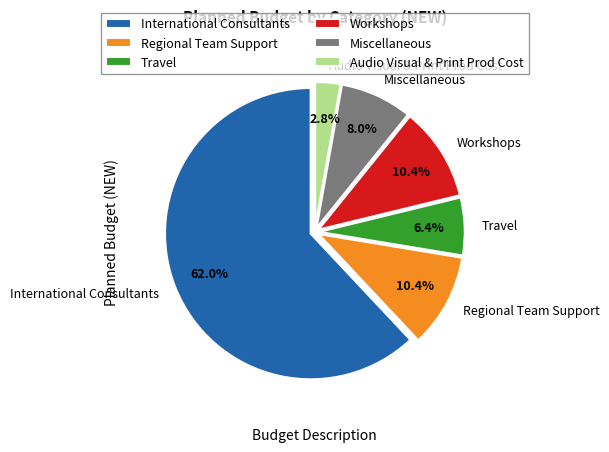

How many segments does this pie chart have?

6